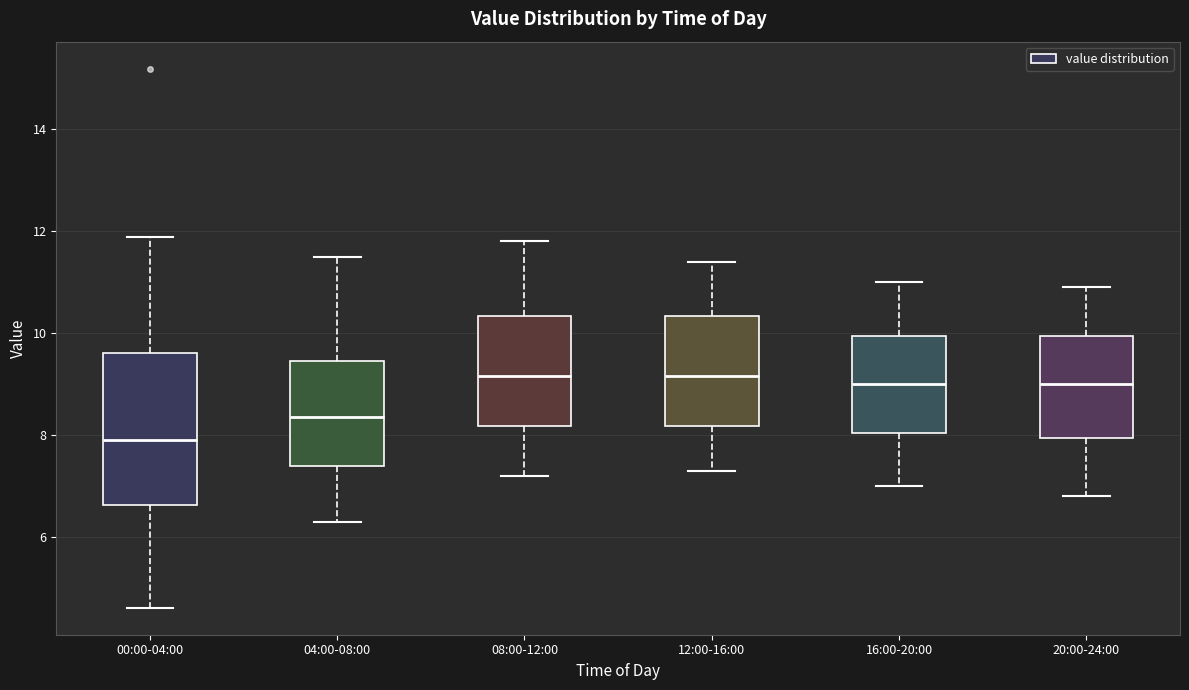

Reading left to right, read every box against the y-axis: the position of its median line, the range the box covers, and the ends of its whiskers. The values are not printed on the chart, so give them approximately, as read against the axis.

00:00-04:00: median 8.0, box 6.6 to 9.6, whiskers 4.6 to 11.8
04:00-08:00: median 8.4, box 7.4 to 9.4, whiskers 6.4 to 11.6
08:00-12:00: median 9.2, box 8.2 to 10.4, whiskers 7.2 to 11.8
12:00-16:00: median 9.2, box 8.2 to 10.4, whiskers 7.4 to 11.4
16:00-20:00: median 9.0, box 8.0 to 10.0, whiskers 7.0 to 11.0
20:00-24:00: median 9.0, box 8.0 to 10.0, whiskers 6.8 to 11.0